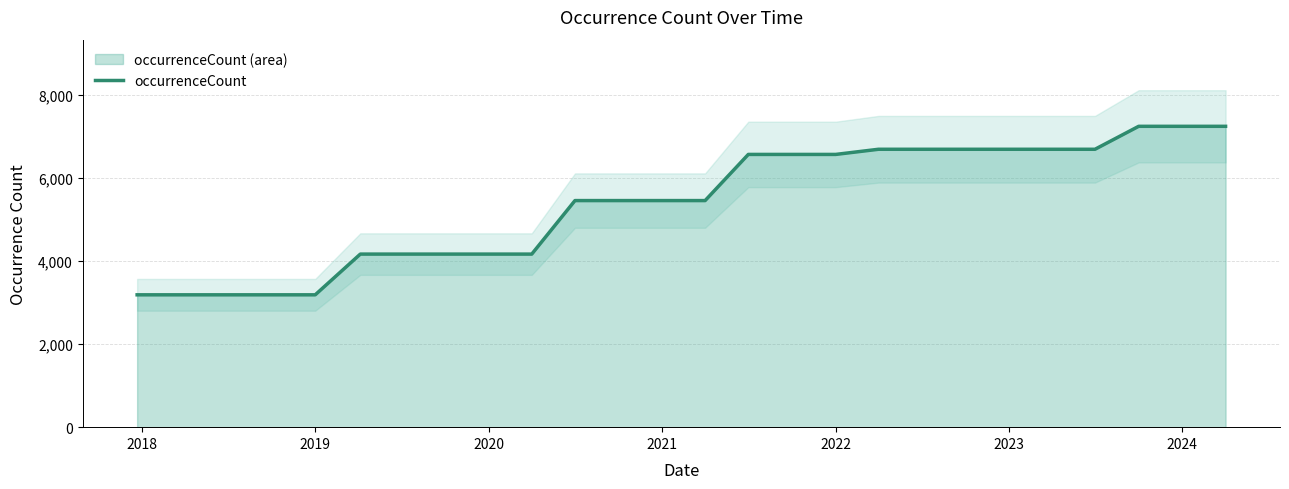

True or false: there are more than 1 points higher than both neighbors.

False